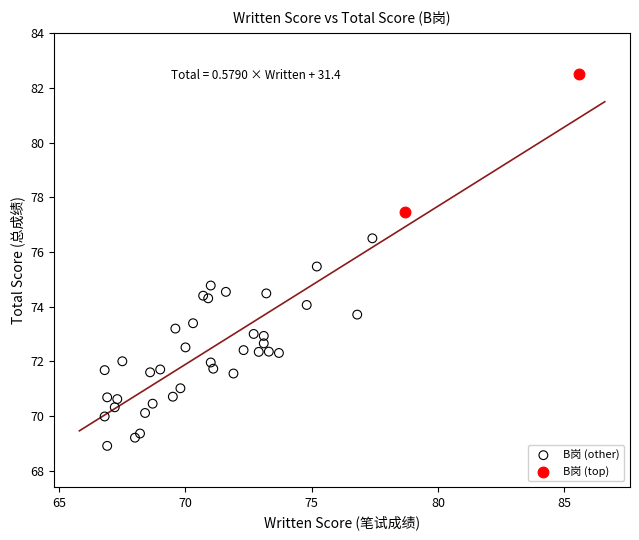

What are all the series names shown in the legend?

B岗 (other), B岗 (top)